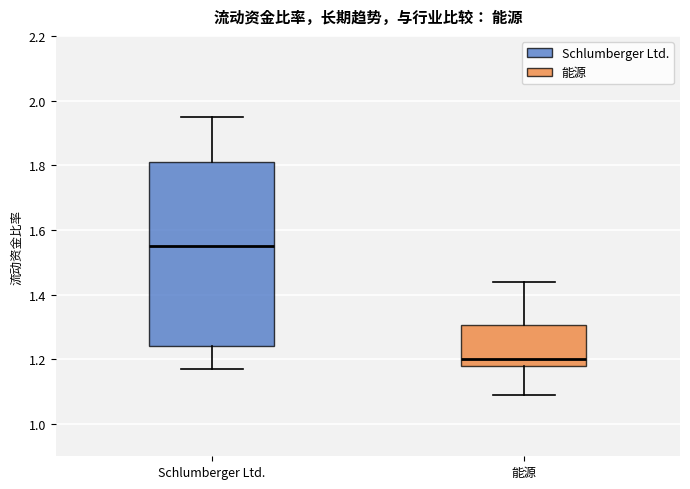

Where is the upper edge of the box for Schlumberger Ltd. on the y-axis? The values are not printed on the chart, so give them approximately, as read against the axis.

1.82